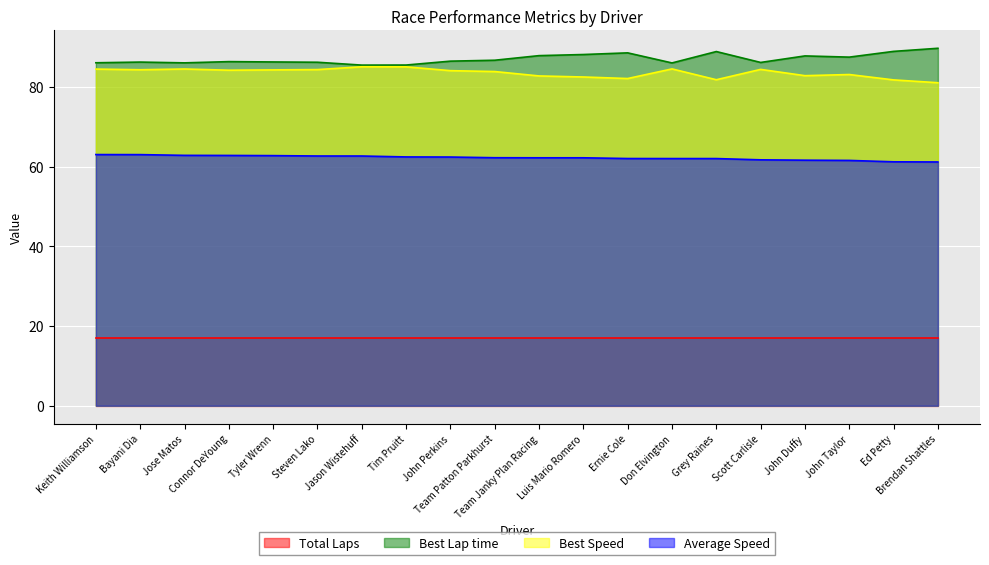

What is the difference between the Best Speed values at Jason Wistehuff and Steven Lako?

0.7